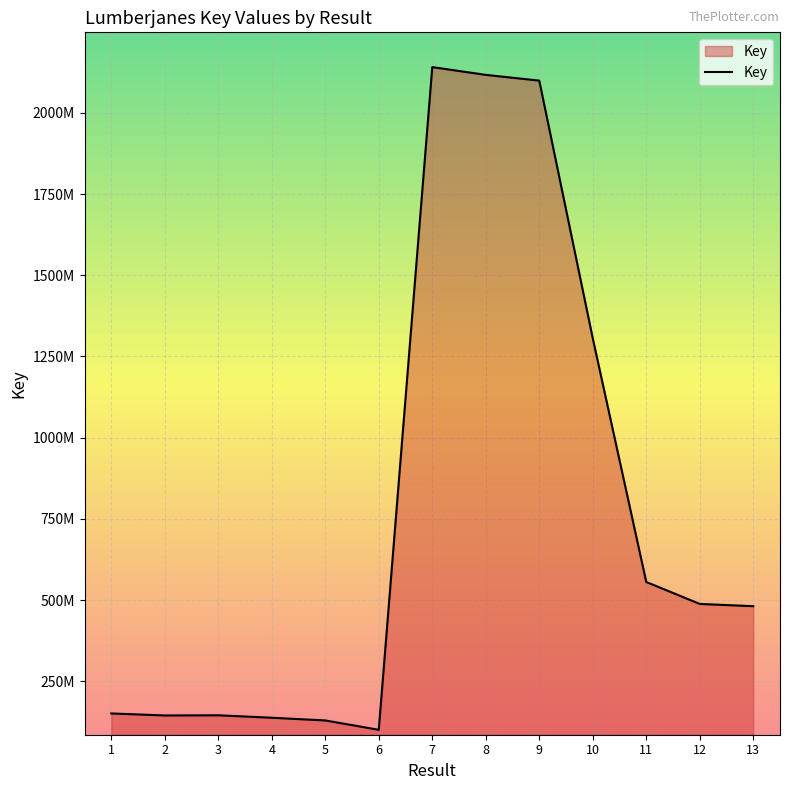

Is this an area chart (filled region under the line)?

Yes